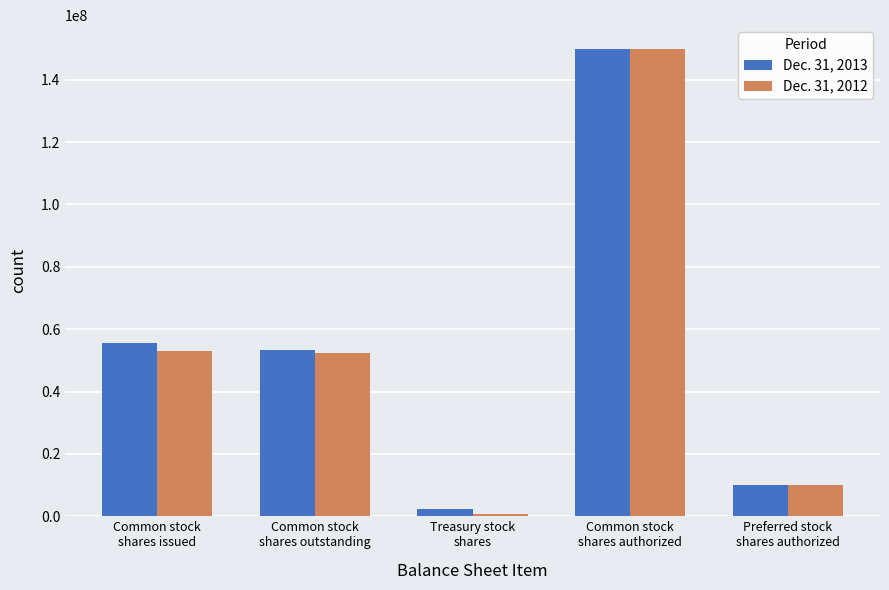

What is the value of the Dec. 31, 2013 bar at the 1st from the left?

55617000